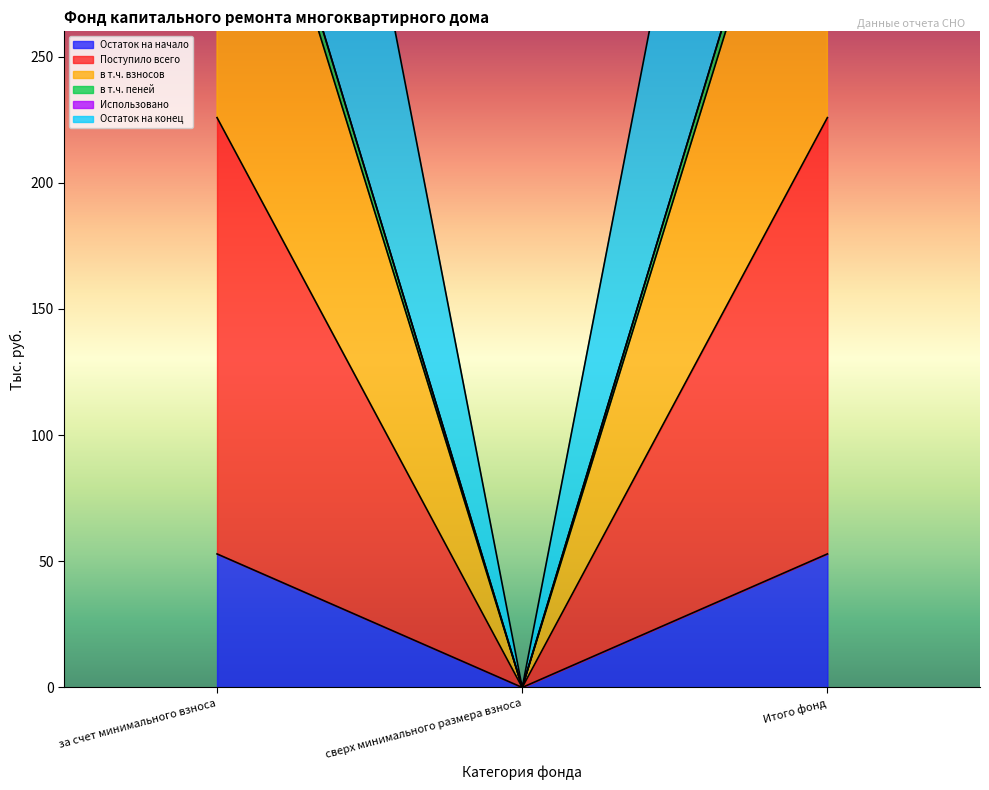

Which category has the lowest value across all series?

сверх минимального размера взноса